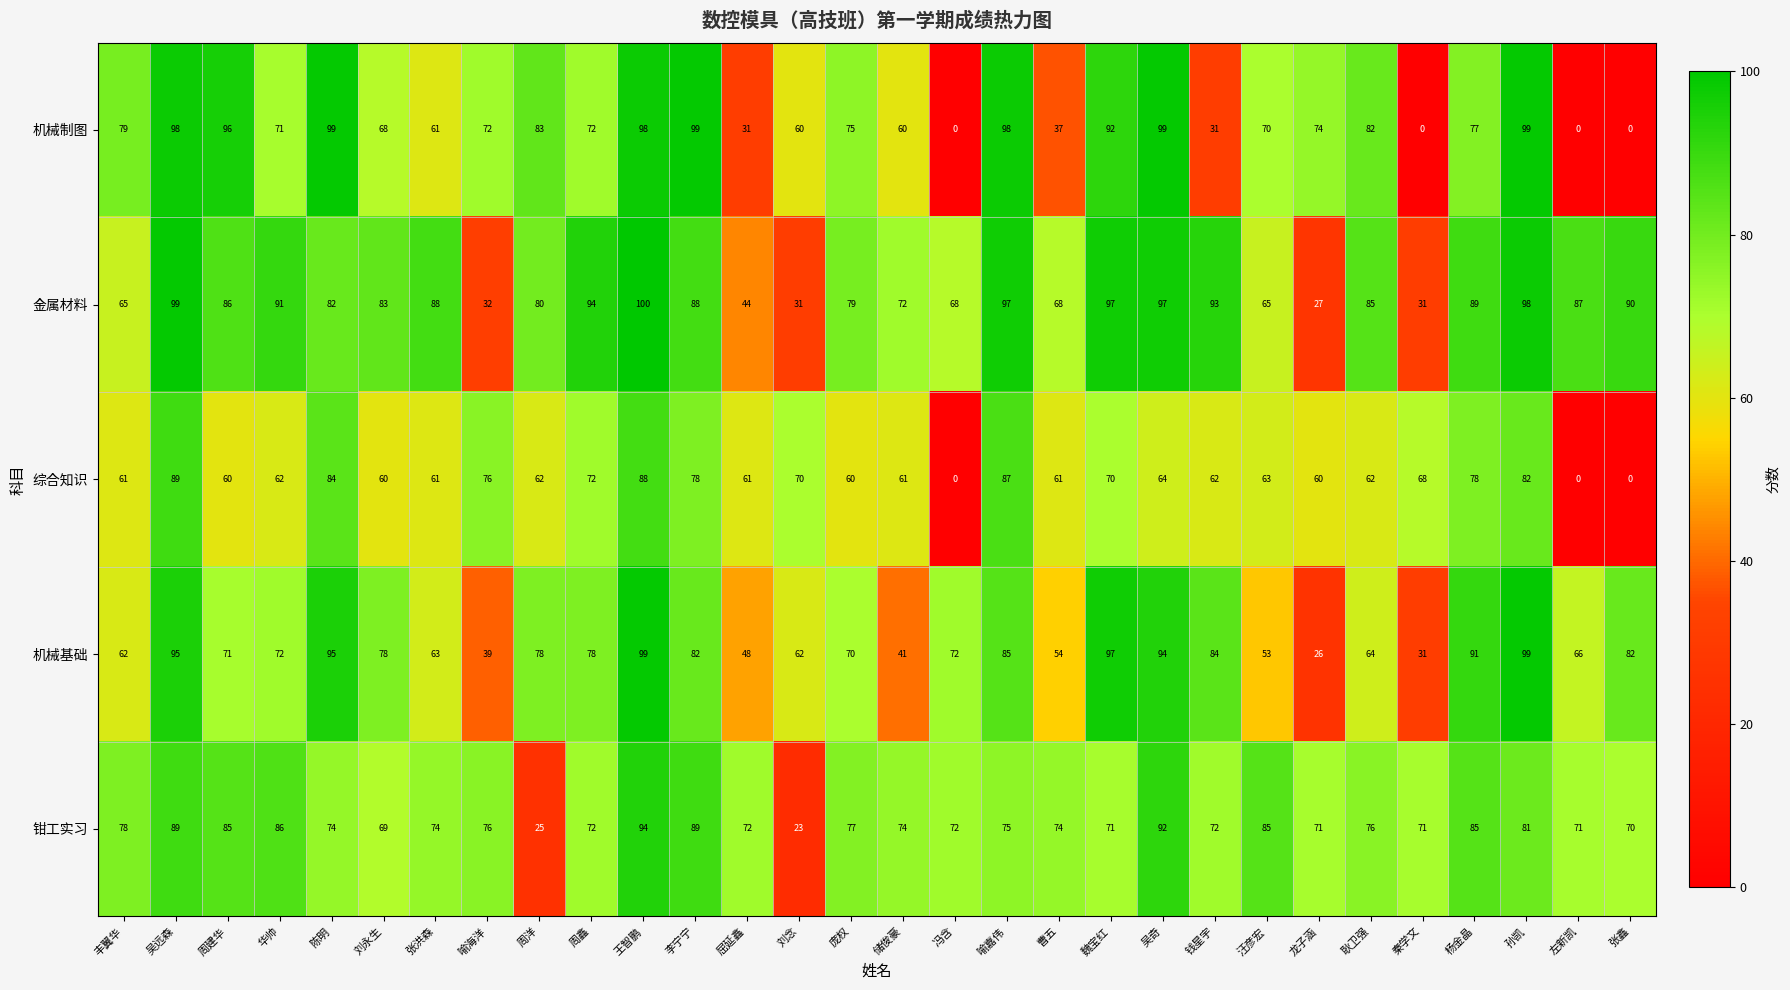

Which label corresponds to the largest value in the chart?

王智鹏